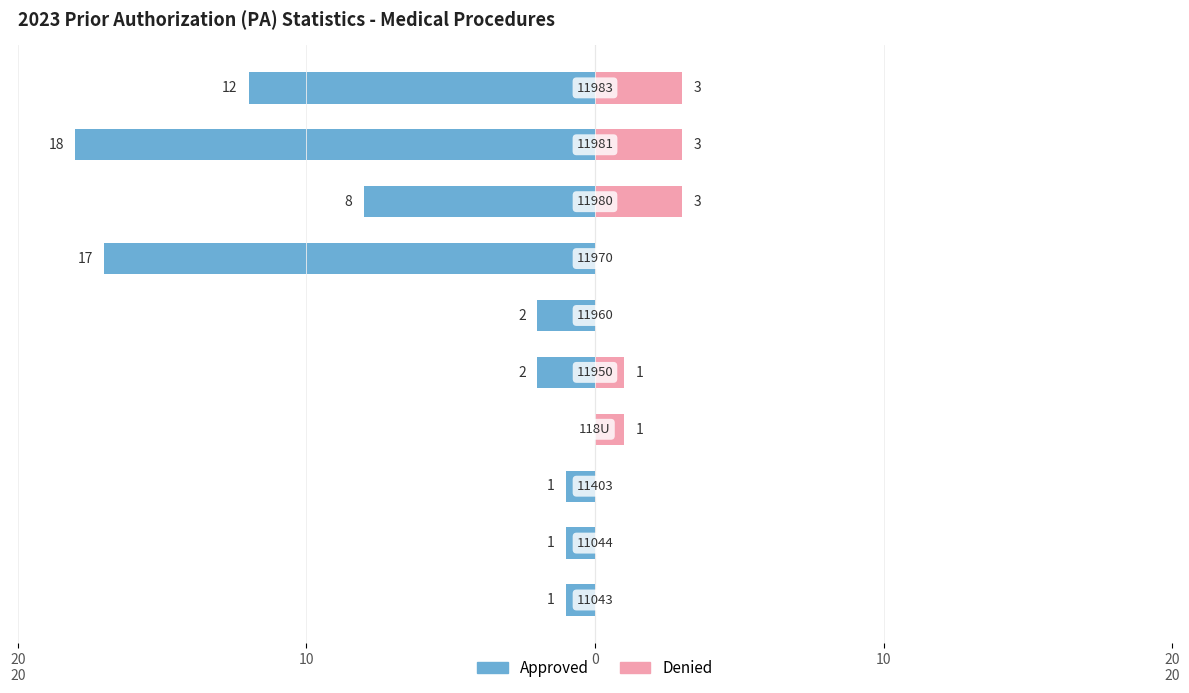

Which series has the largest range (max minus min)?

Approved